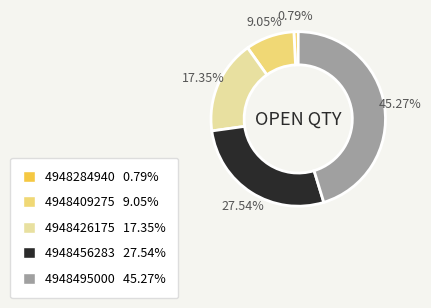

How many slices are in this pie chart?

5